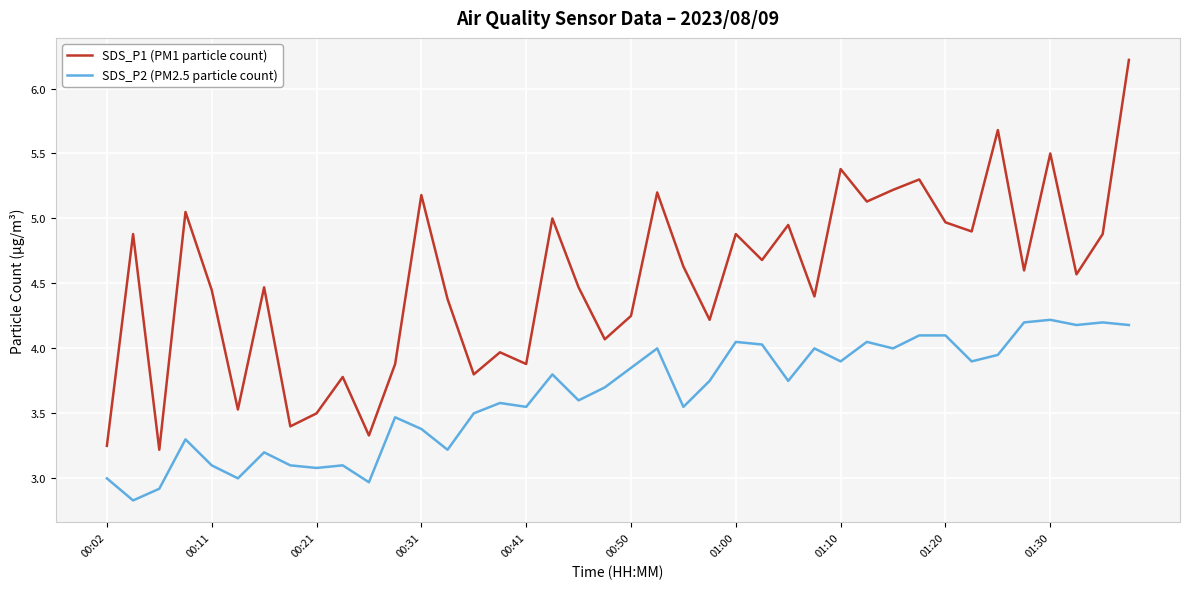

Which series has the largest total across all categories?

SDS_P1 (PM1 particle count)